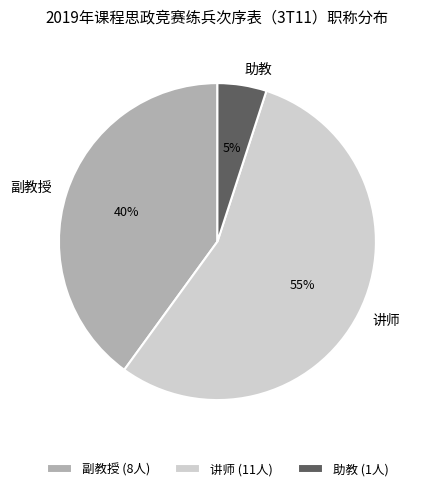

Is the sum of 副教授 (8人) and 助教 (1人) greater than half?

No